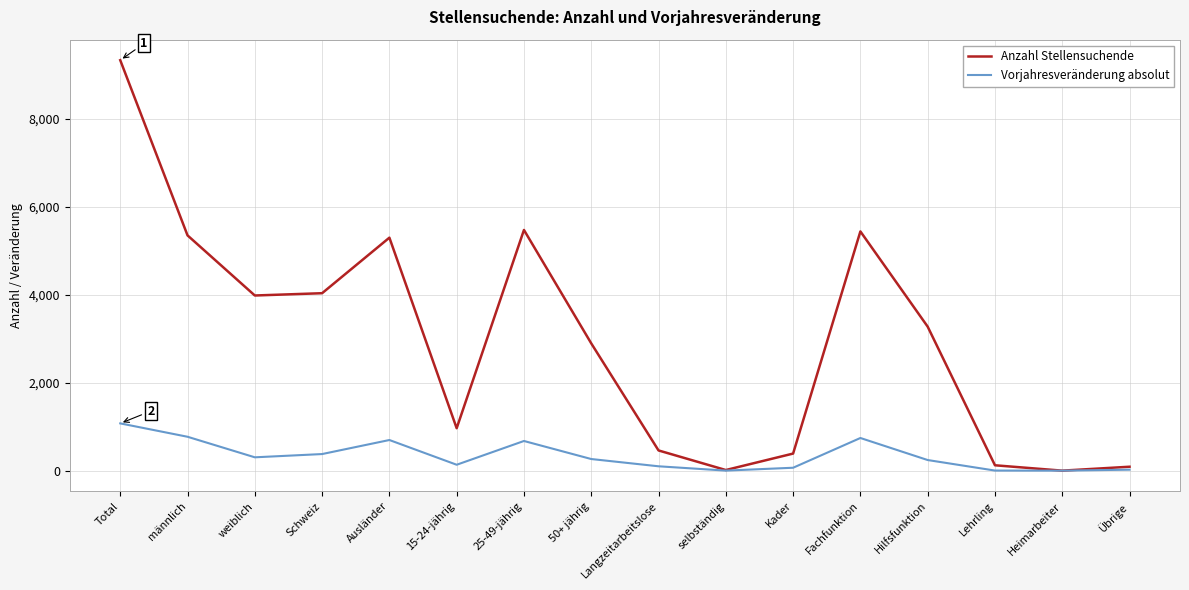

Is the value of Anzahl Stellensuchende at Lehrling greater than the value of Vorjahresveränderung absolut at 25-49-jährig?

No